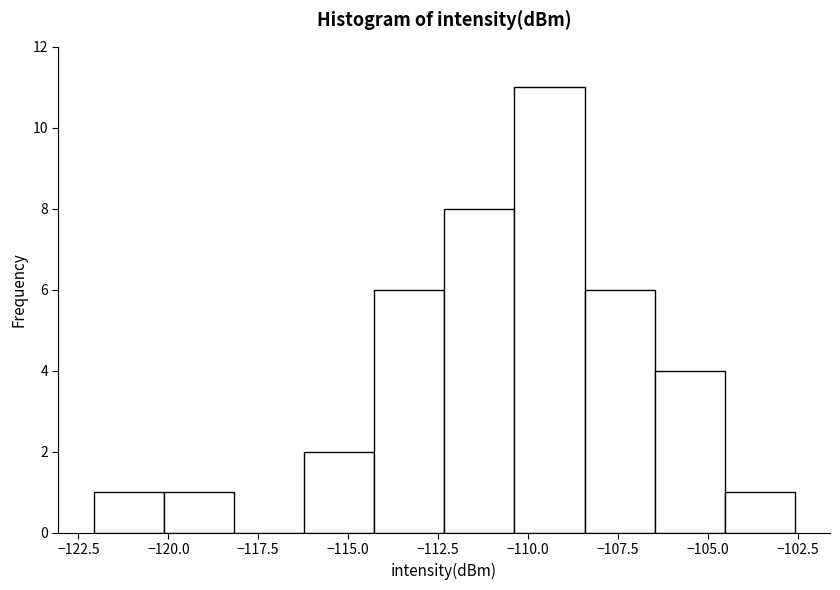

Around what value on the x-axis is the tallest bar? Give the approximate position of its centre, as read against the axis.

-109.5